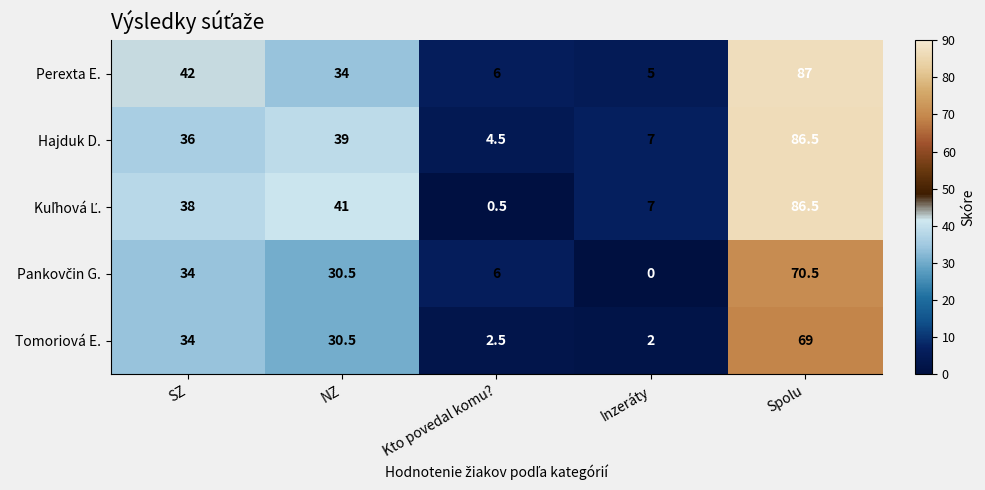

What is the difference between the Perexta E. values at Inzeráty and Kto povedal komu??

1.0